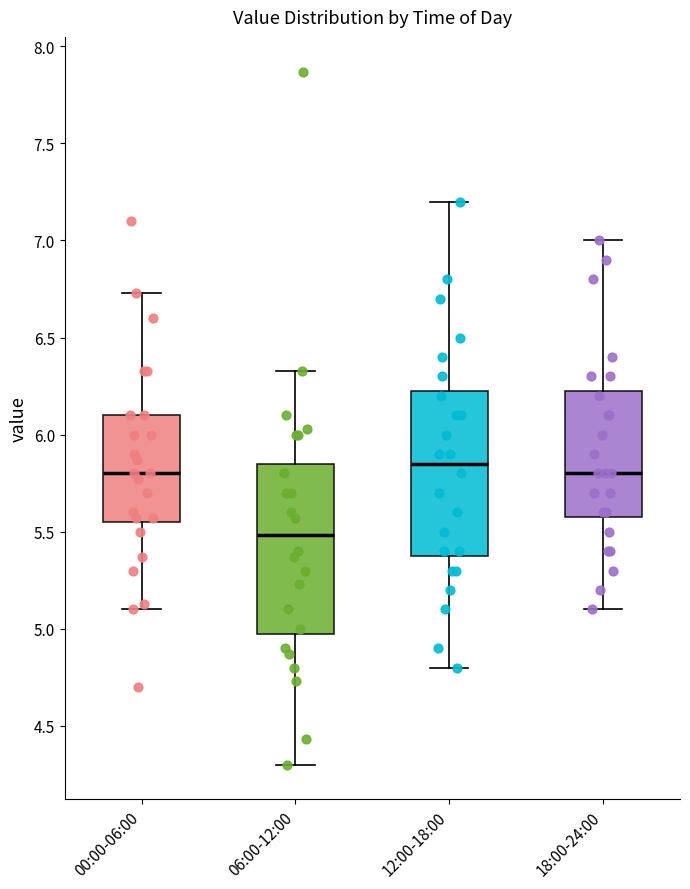

Reading left to right, transcribe this box plot: for each box, give where its median line is, the range the box spans, and where its two whiskers end, as read against the y-axis. The values are not printed on the chart, so give them approximately, as read against the axis.

00:00-06:00: median 5.80, box 5.55 to 6.10, whiskers 5.10 to 6.75
06:00-12:00: median 5.50, box 5.00 to 5.85, whiskers 4.30 to 6.35
12:00-18:00: median 5.85, box 5.40 to 6.25, whiskers 4.80 to 7.20
18:00-24:00: median 5.80, box 5.60 to 6.25, whiskers 5.10 to 7.00